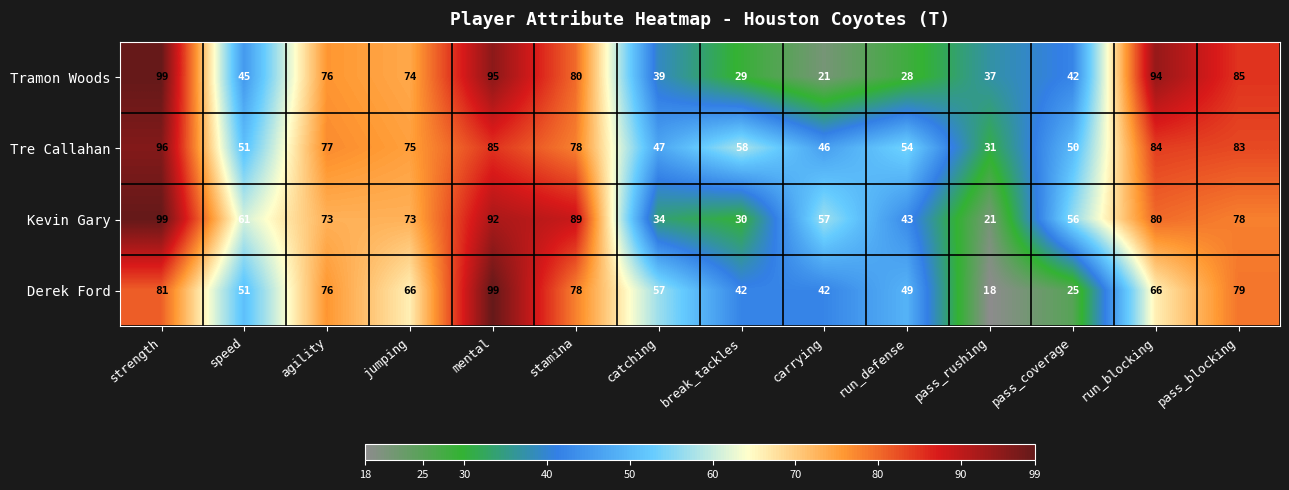

At mental, list the series in order from largest to smallest.

Derek Ford, Tramon Woods, Kevin Gary, Tre Callahan